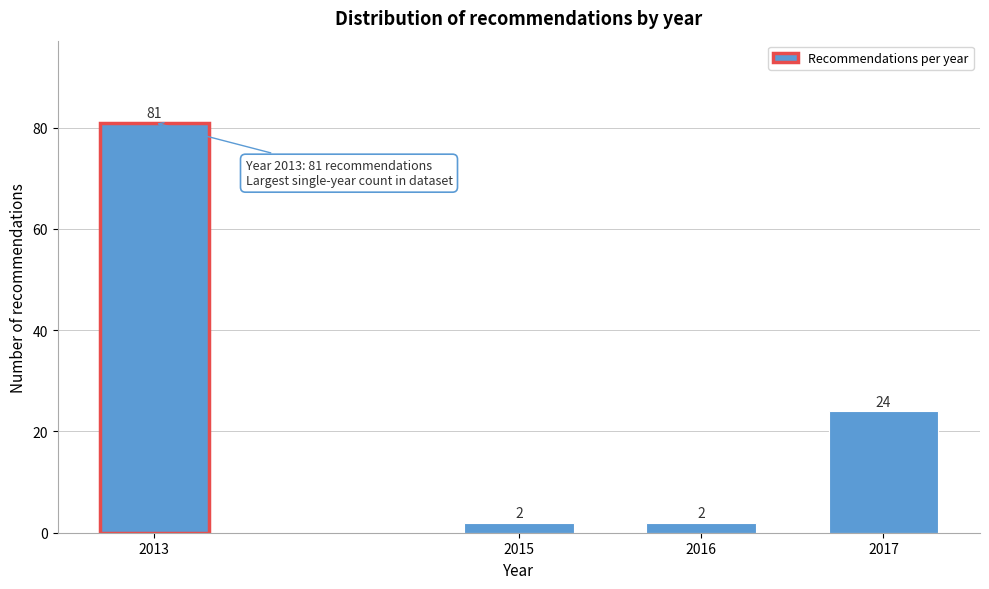

Reading right to left, extract all data points from this chart.

24	2	2	81